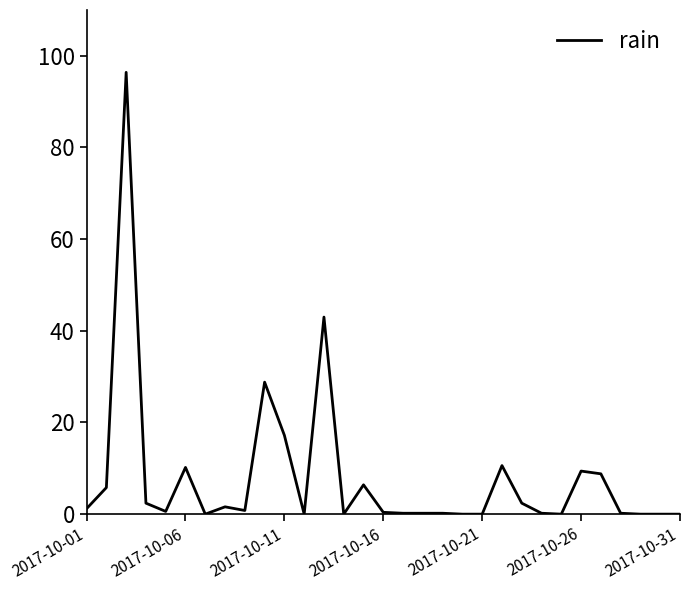

What is the maximum value shown in the chart?

96.4